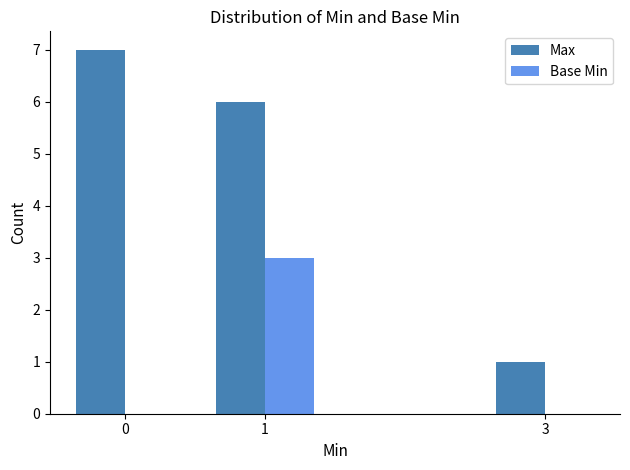

Reading left to right, extract all data points from this chart.

Max: 0=7	1=6	3=1
Base Min: 0=0	1=3	3=0